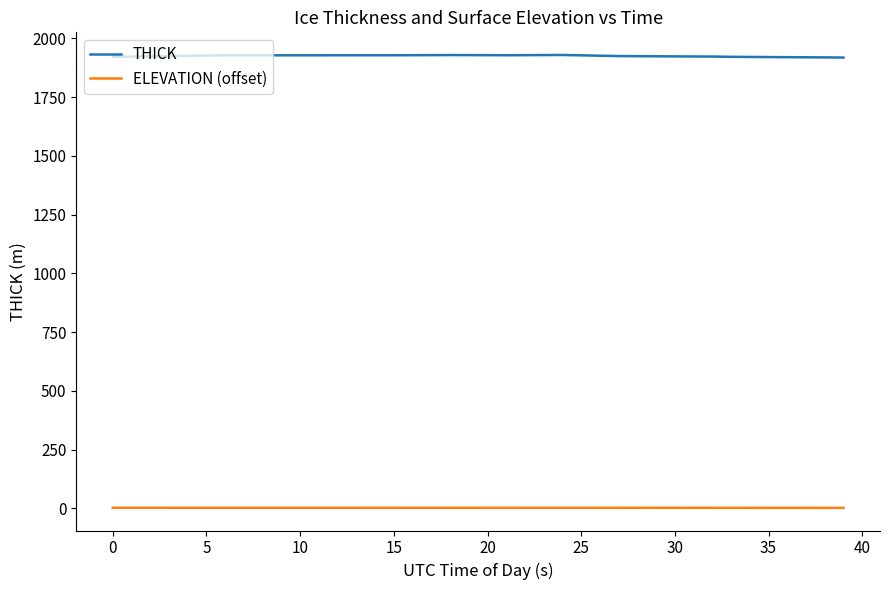

What is the maximum value shown in the chart?

1929.7